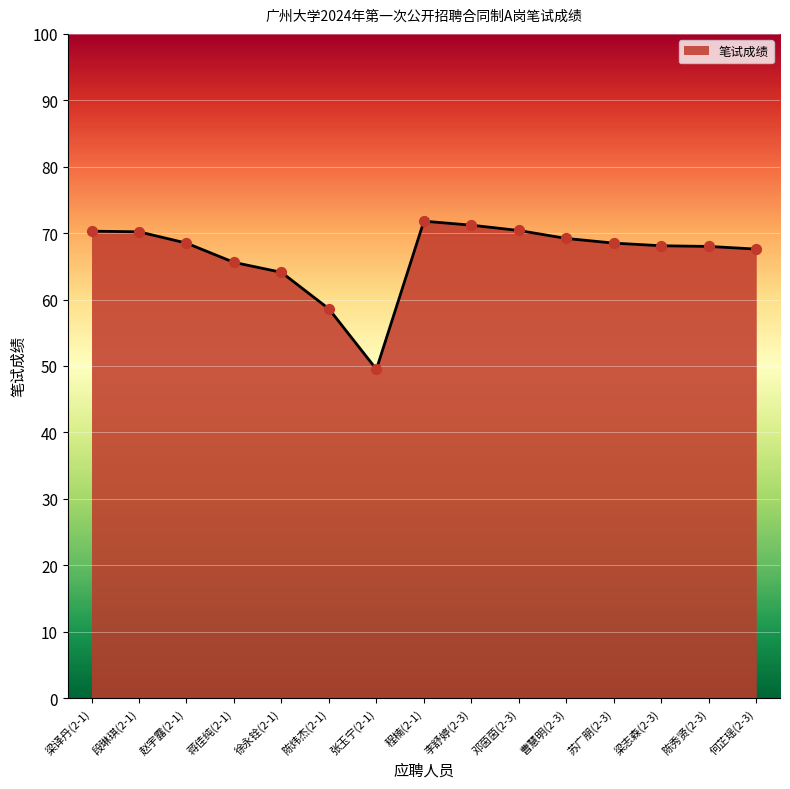

Approximately how many times larger is the value at 何芷瑶(2-3) compared to 曹慧明(2-3)?

1.0